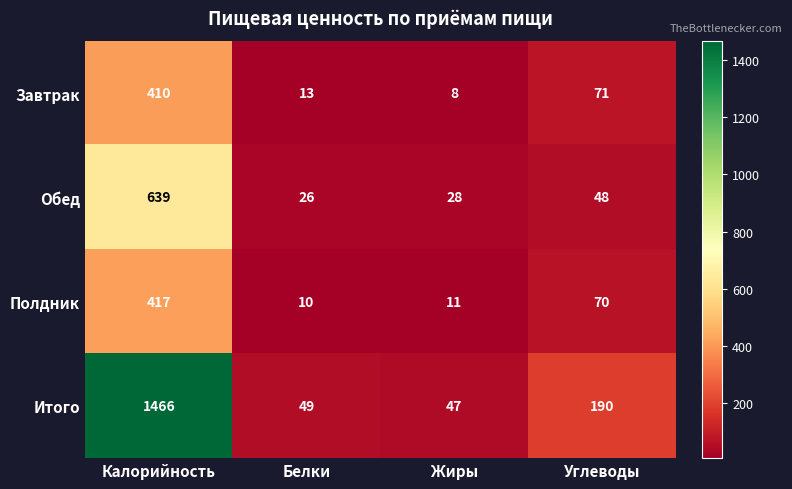

True or false: Завтрак has a value of 13 at Белки.

True